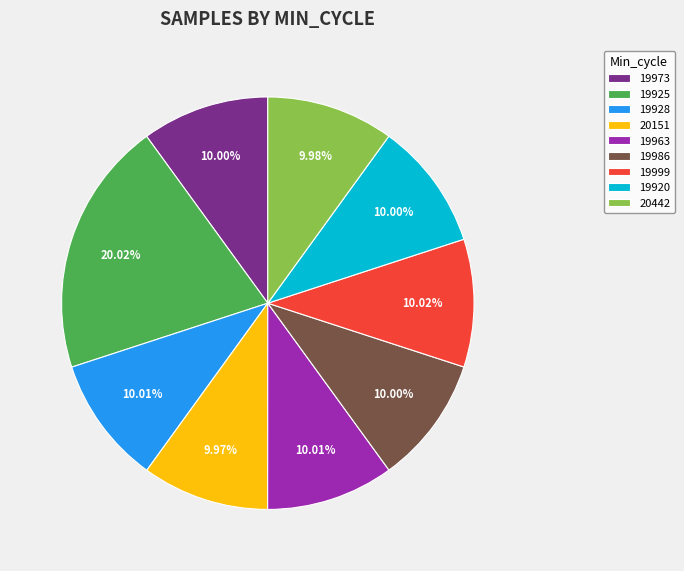

Do 19986 and 20442 together represent more than half of the pie?

No